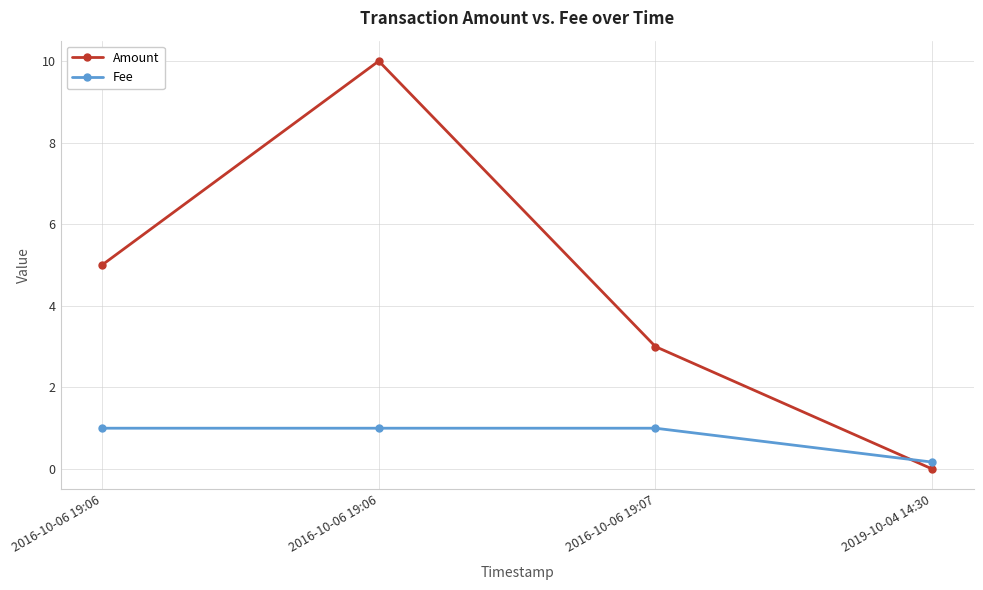

Reading left to right, list all the values displayed in this chart.

Amount: 2016-10-06 19:06=5.0	2016-10-06 19:06=10.0	2016-10-06 19:07=3.0	2019-10-04 14:30=0.0
Fee: 2016-10-06 19:06=1.0	2016-10-06 19:06=1.0	2016-10-06 19:07=1.0	2019-10-04 14:30=0.2